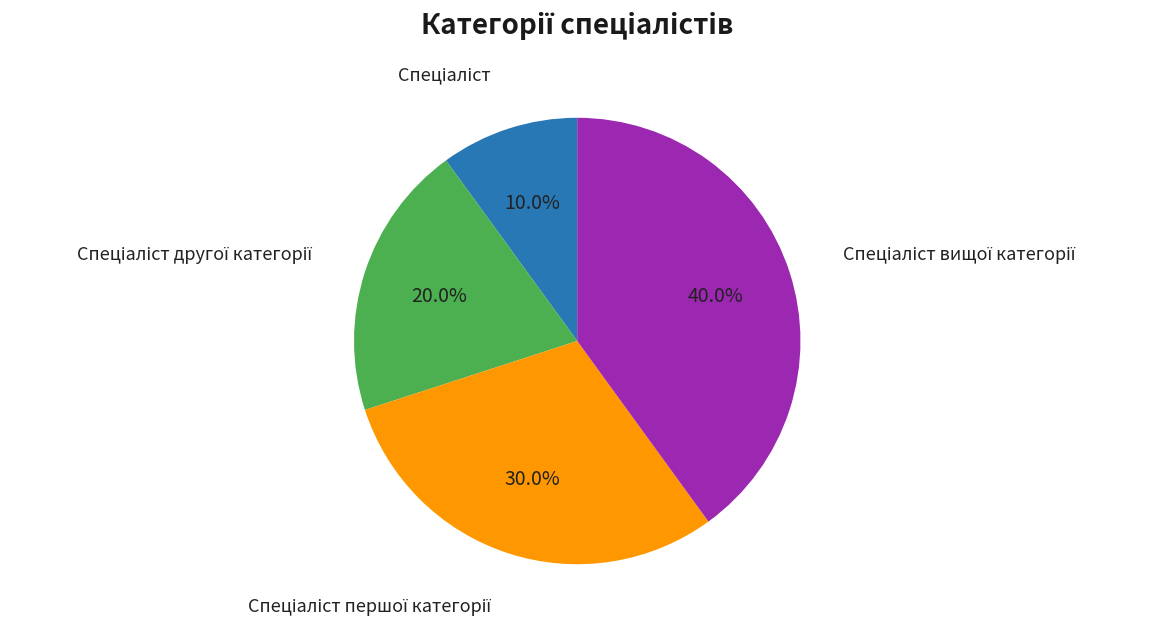

Count the number of slices in the pie.

4